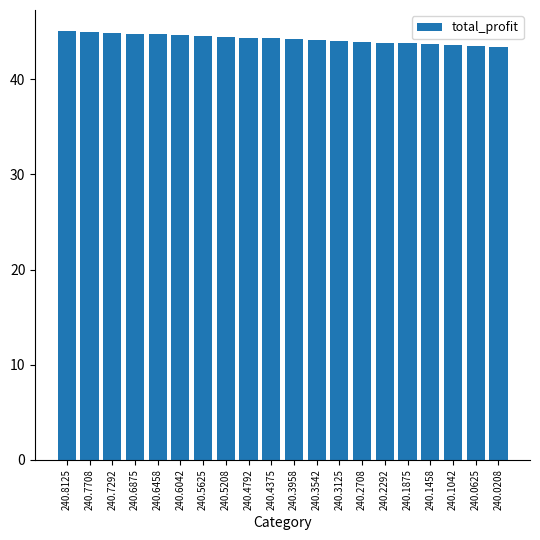

Read the value at 240.2708.

44.0